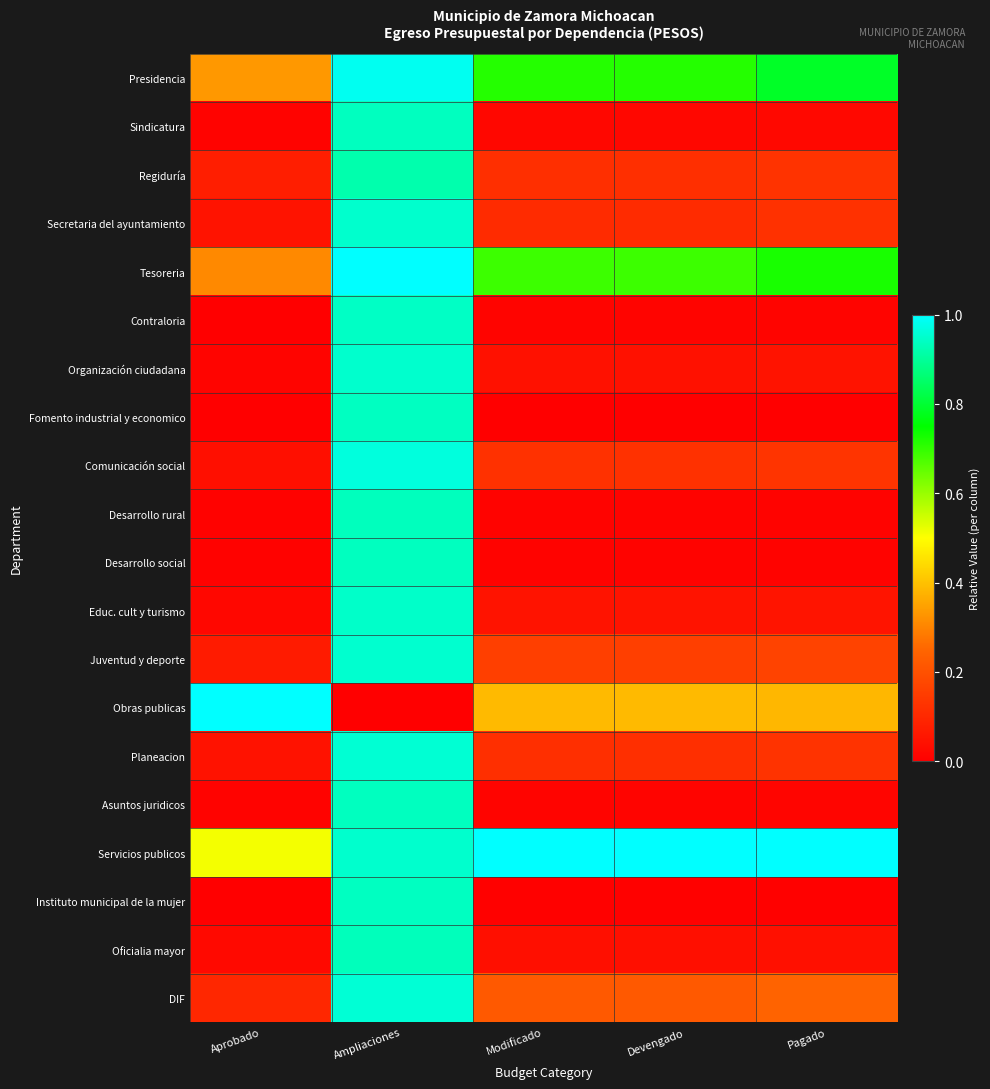

What is the greatest value displayed?

1.0